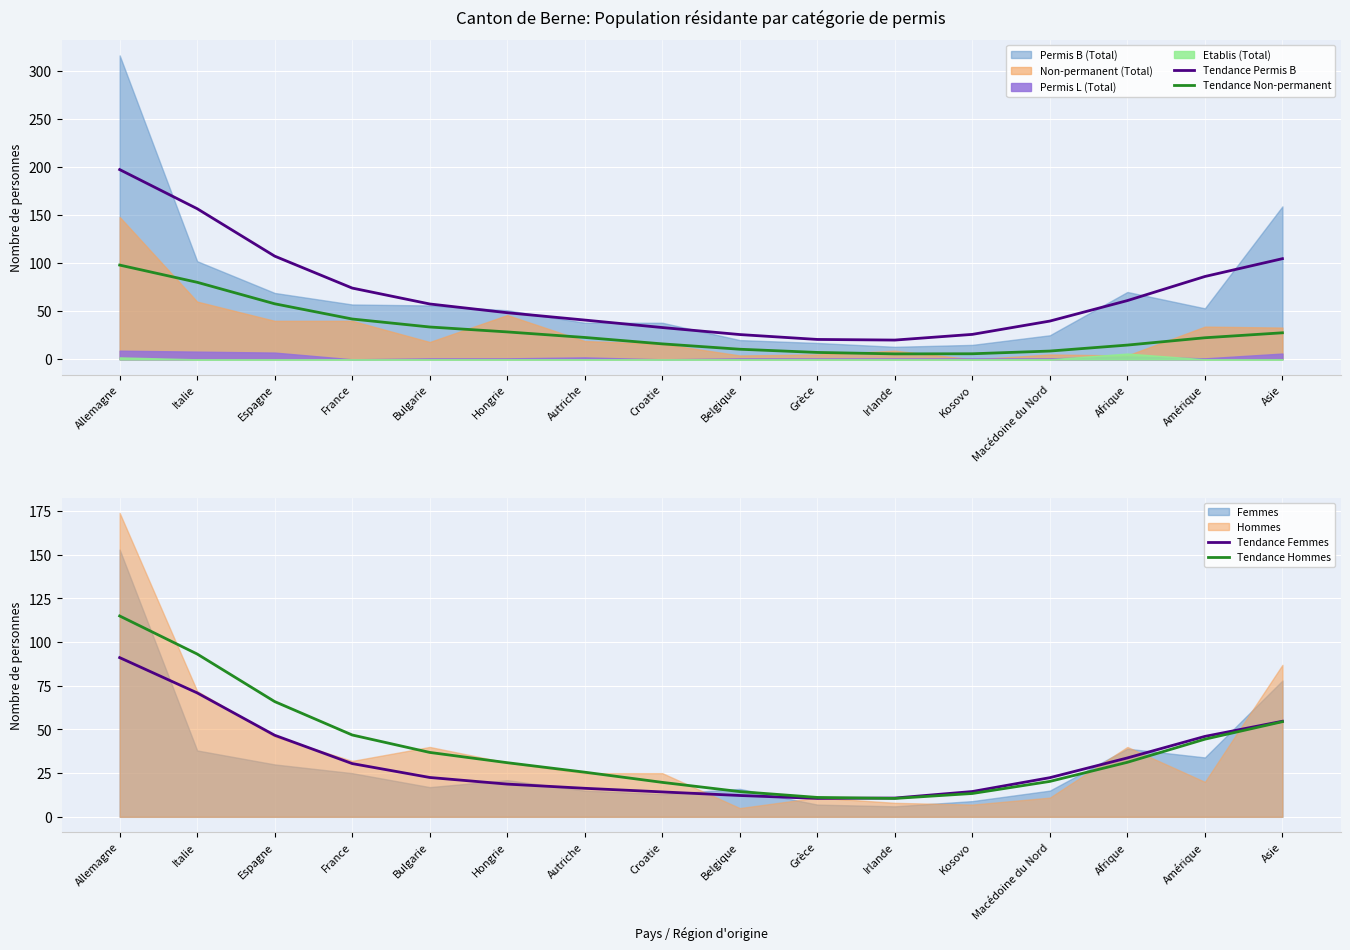

True or false: Tendance Non-permanent and Tendance Hommes intersect in this chart.

False